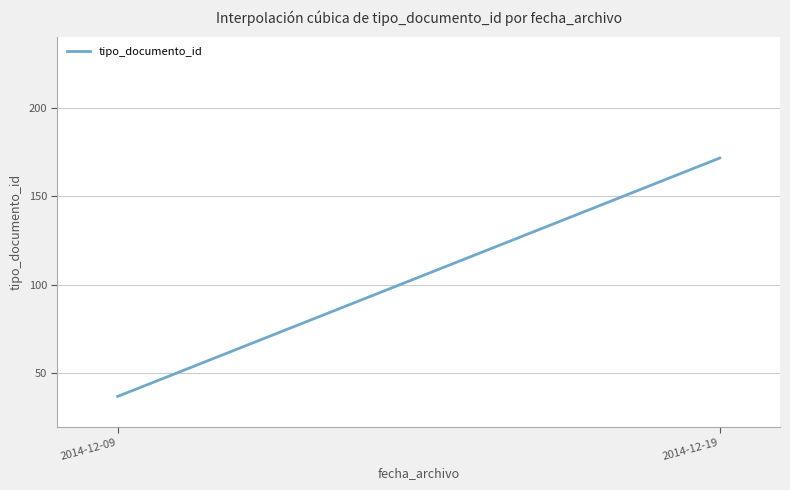

How many lines are shown in the chart?

1